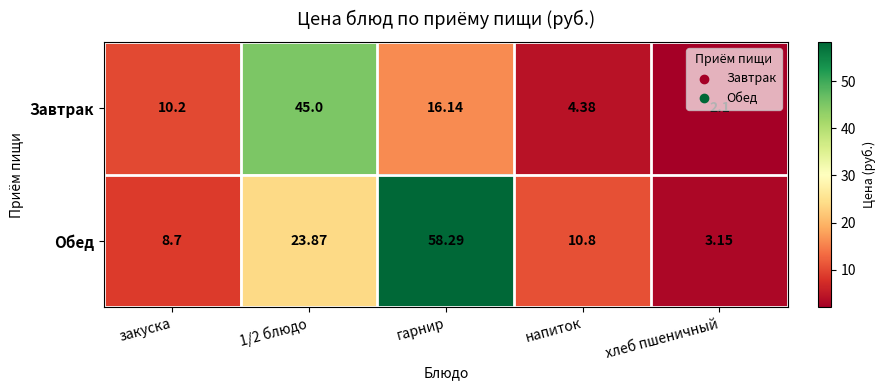

Which series has the widest spread of values?

Обед